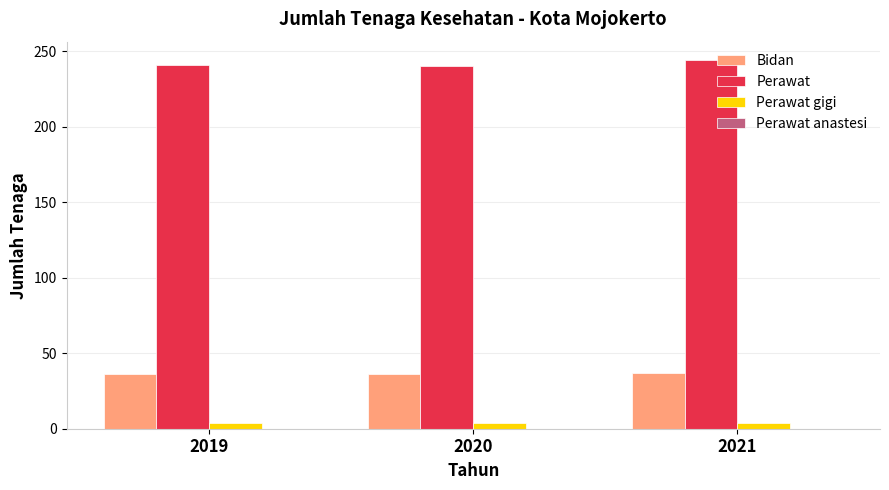

True or false: Perawat gigi has a value of 4 at 2019.

True